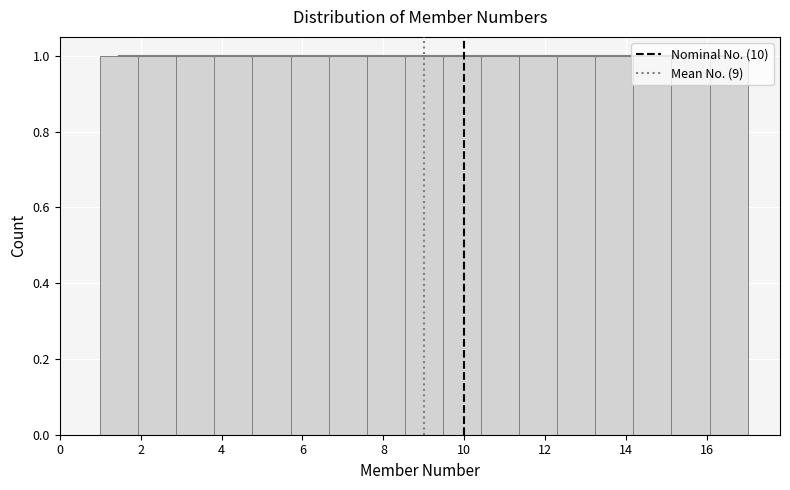

Reading left to right, list every bar in this chart as the range it spans on the x-axis followed by its height. Neither the bar edges nor the heights are printed on the chart, so give them approximately, as read against the axes.

1.0 to 2.0: 1
2.0 to 2.8: 1
2.8 to 3.8: 1
3.8 to 4.8: 1
4.8 to 5.8: 1
5.8 to 6.6: 1
6.6 to 7.6: 1
7.6 to 8.6: 1
8.6 to 9.4: 1
9.4 to 10.4: 1
10.4 to 11.4: 1
11.4 to 12.2: 1
12.2 to 13.2: 1
13.2 to 14.2: 1
14.2 to 15.2: 1
15.2 to 16.0: 1
16.0 to 17.0: 1